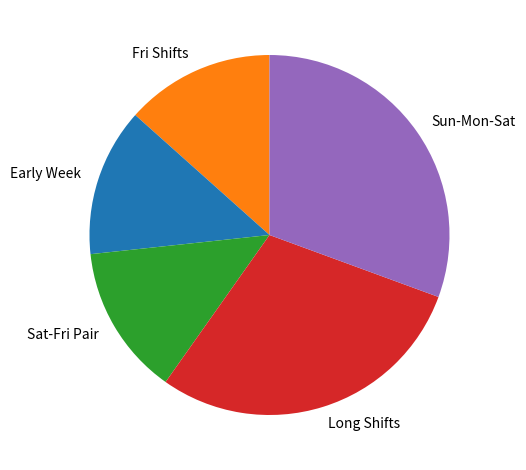

Does any single category account for the majority?

No